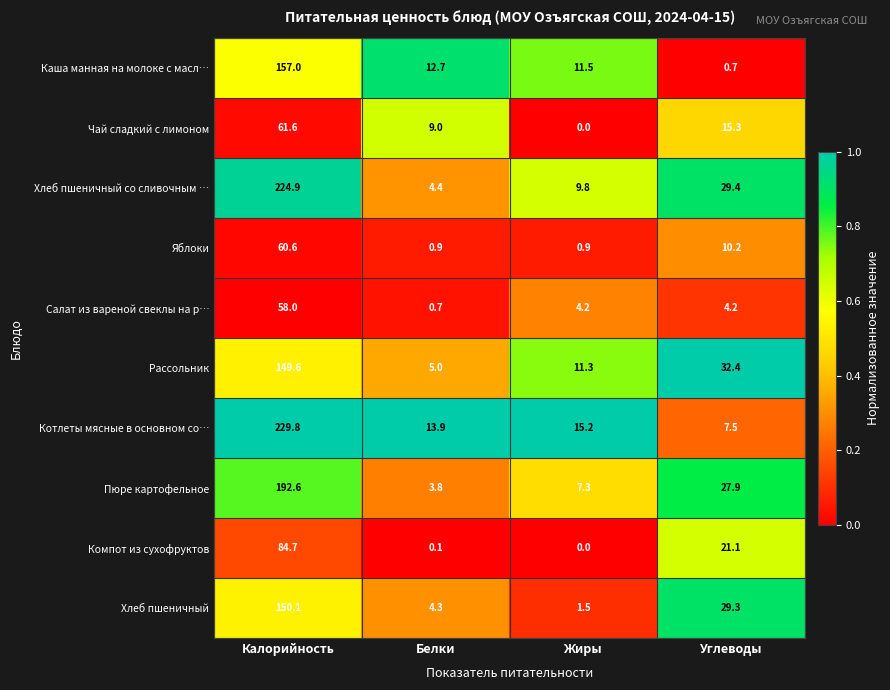

What is the difference between the maximum and minimum values in the Хлеб пшеничный series?

148.6